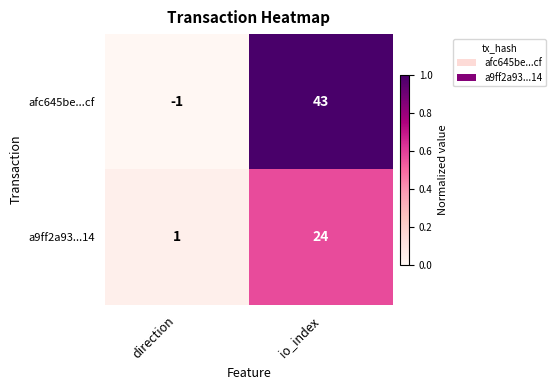

Reading right to left, extract all data points from this chart.

afc645be...cf: 43	-1
a9ff2a93...14: 24	1